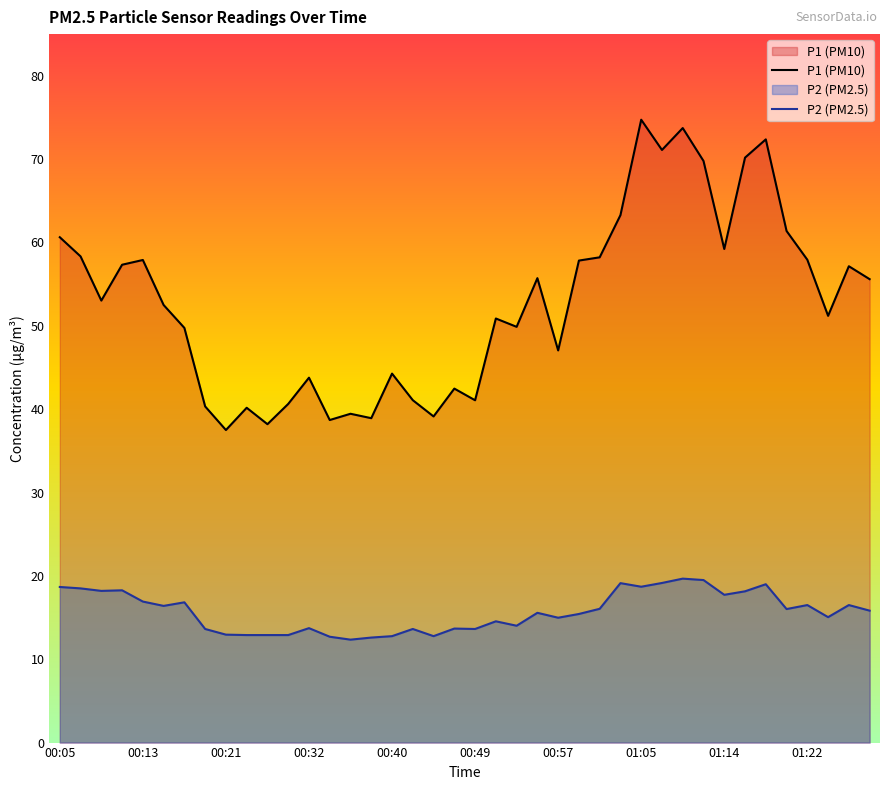

How many categories are shown in the chart?

40